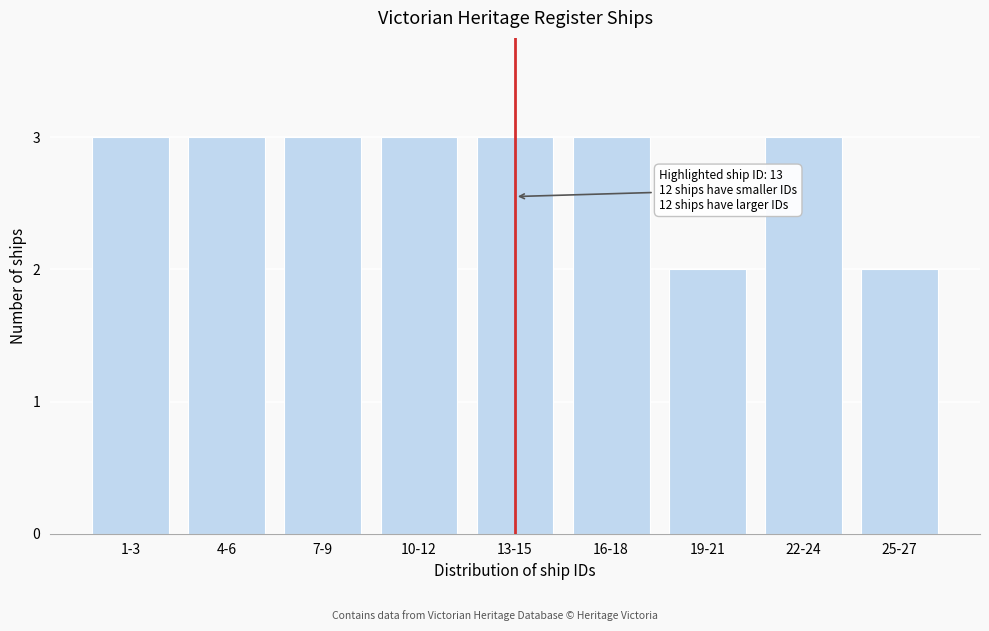

Reading right to left, list all the values displayed in this chart.

2	3	2	3	3	3	3	3	3